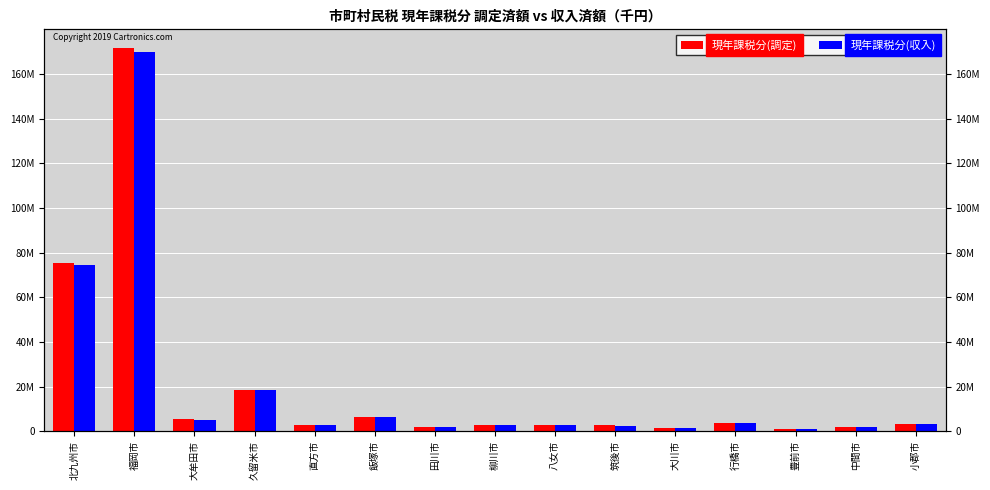

The value of 現年課税分(収入) at 行橋市 is 1609279. True or false?

False